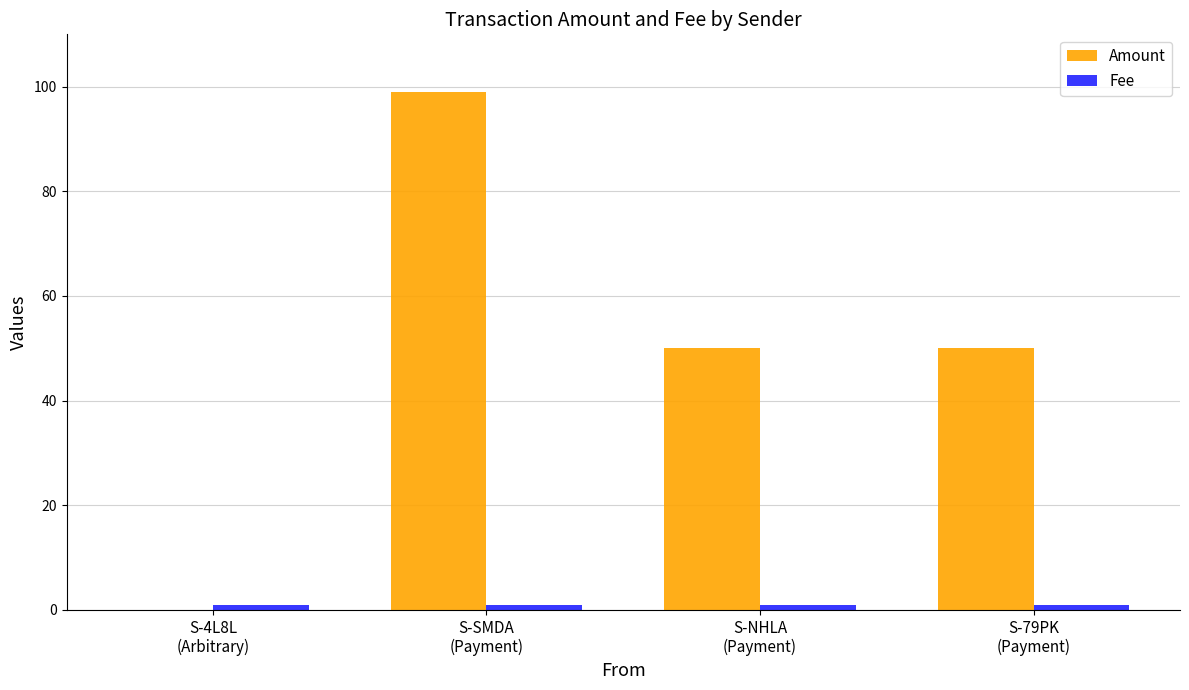

What is the sum of all Amount values?

199